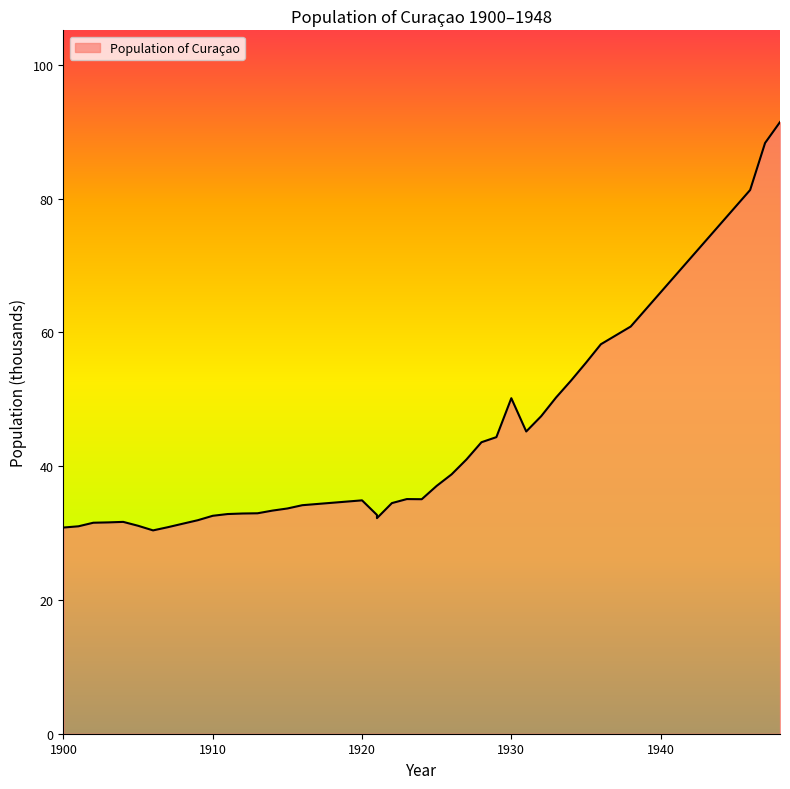

Approximately how many times larger is the value at 1923 compared to 1904?

1.1